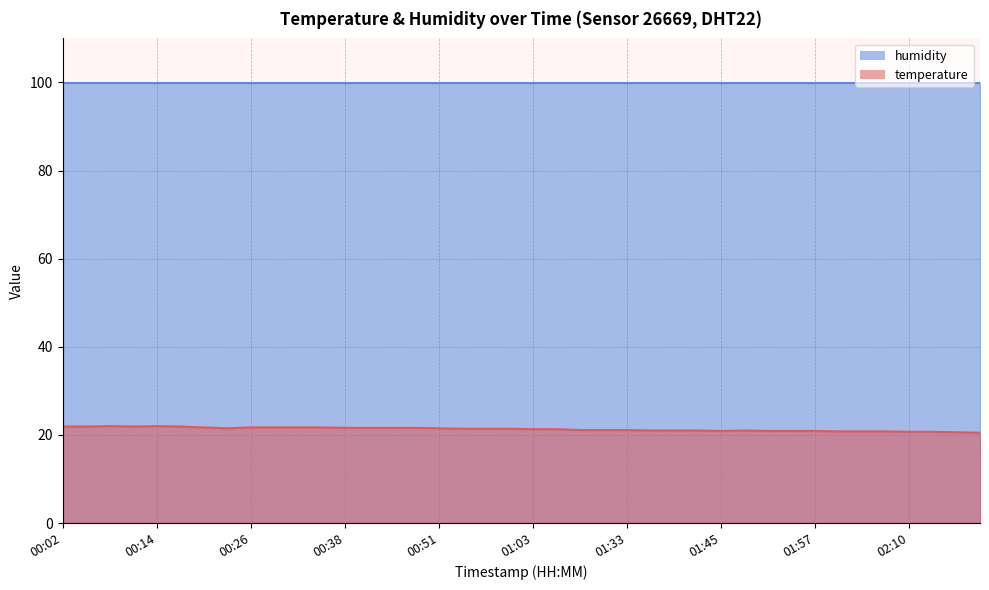

Is it true that the value at 01:39 is 10.1?

False